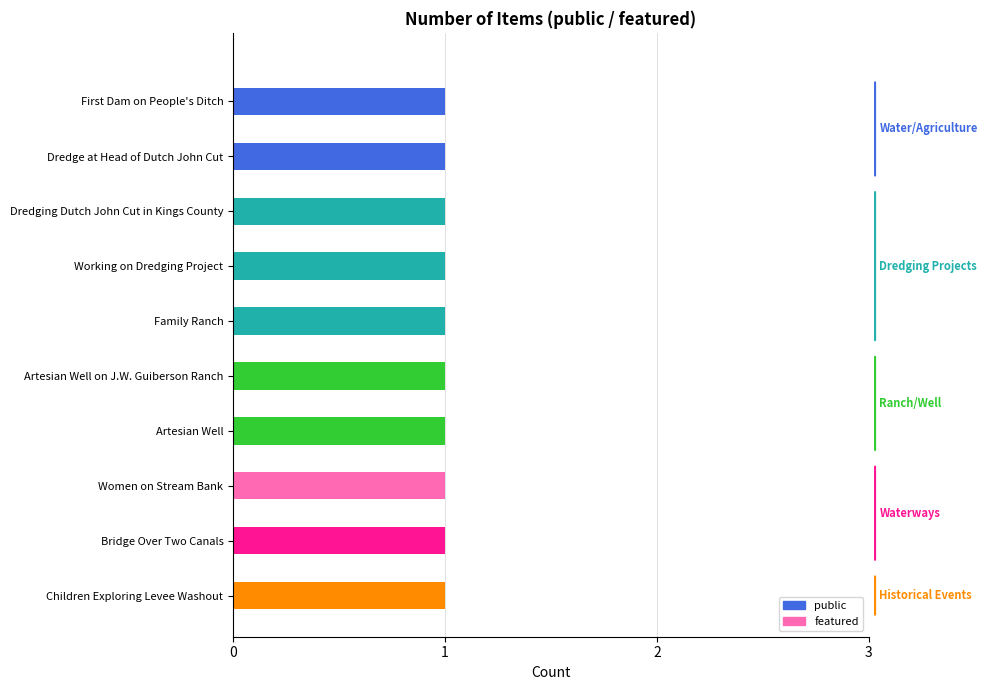

What is the average value of the public series?

1